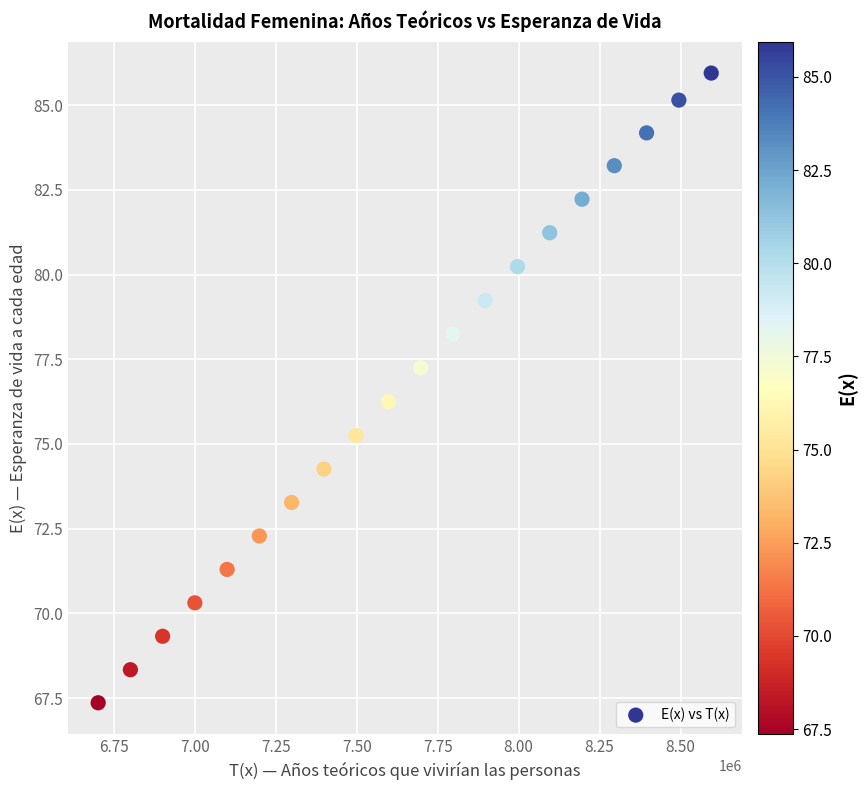

What Y value in the scatter plot is closest to 76?

76.2